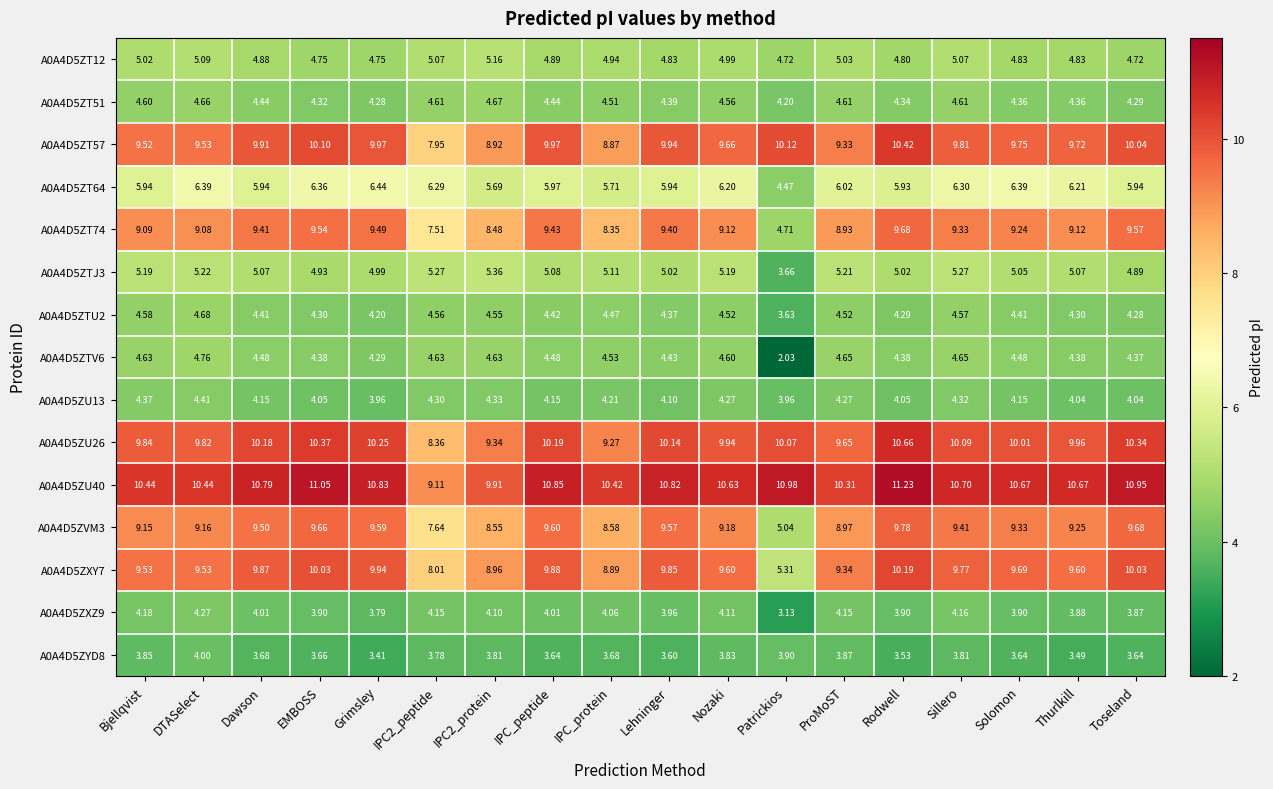

Which category has the lowest value across all series?

Patrickios